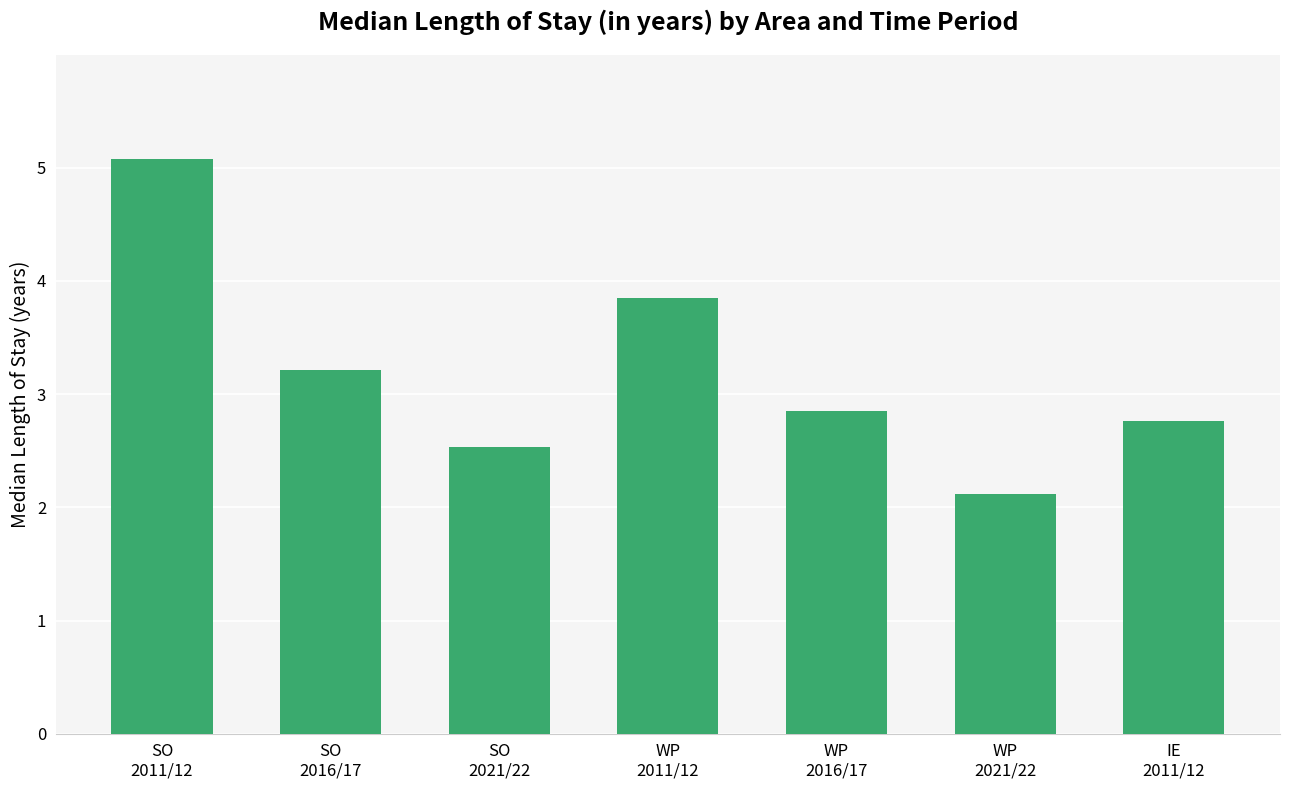

How many bars are there in total?

7